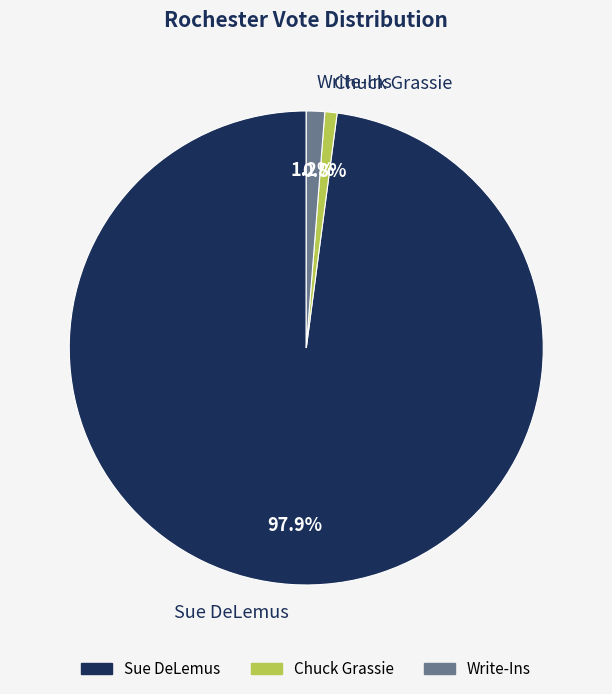

To the nearest percent, what portion does Chuck Grassie represent?

1%